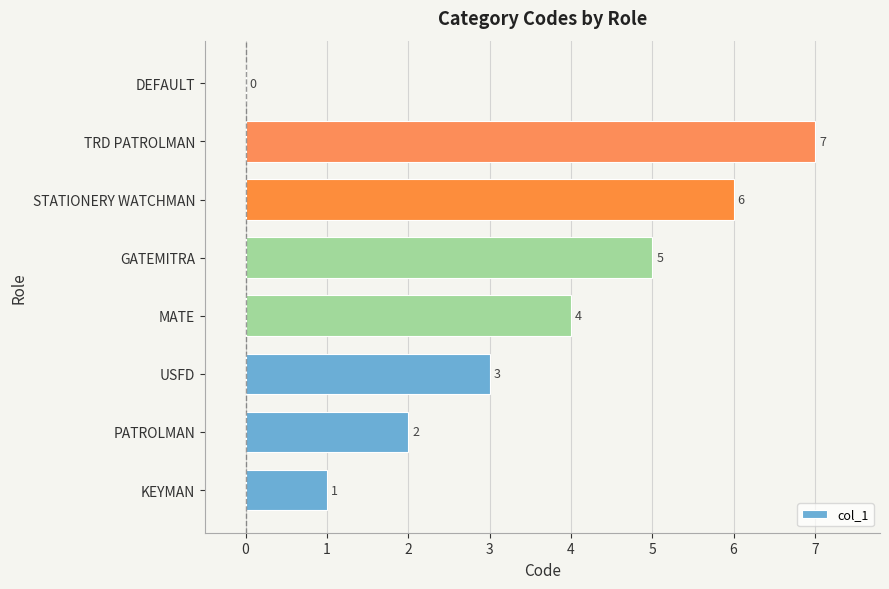

Count the values in the range 2 to 6.

5